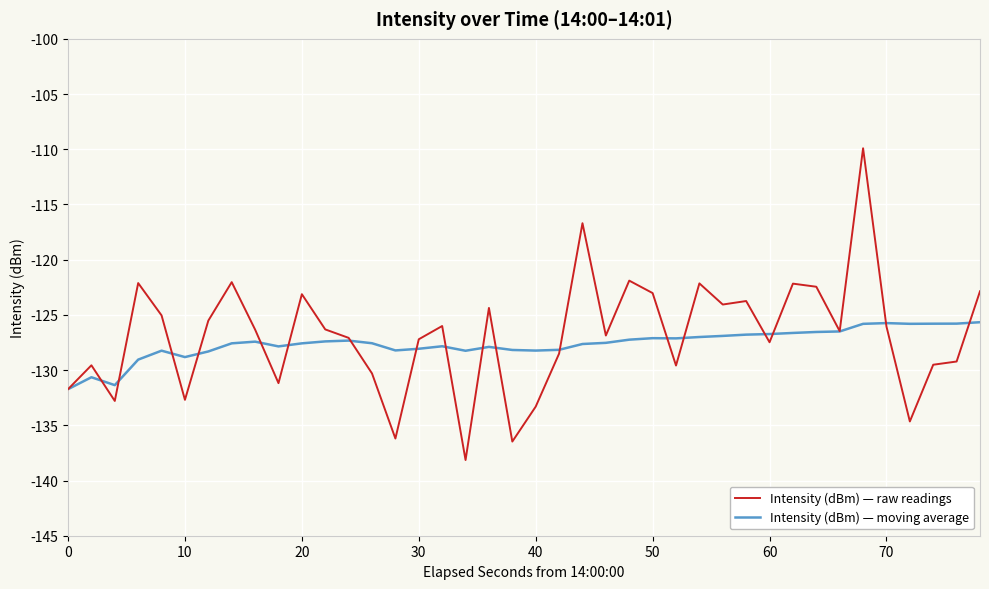

Which series ends up on top after the final intersection of Intensity (dBm) — raw readings and Intensity (dBm) — moving average?

Intensity (dBm) — raw readings